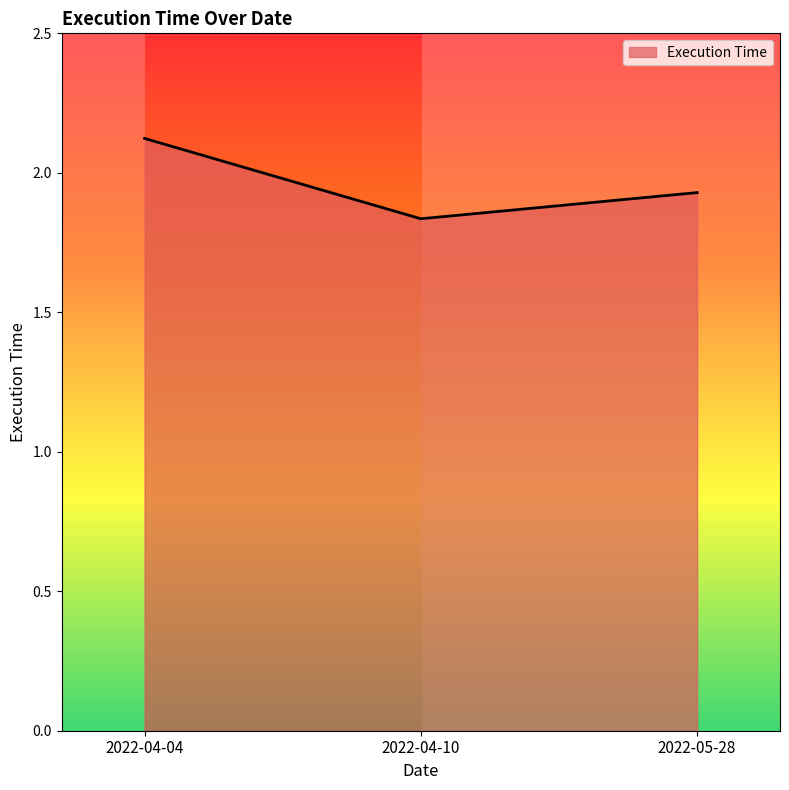

At which category does the chart reach its peak across all series?

2022-04-04